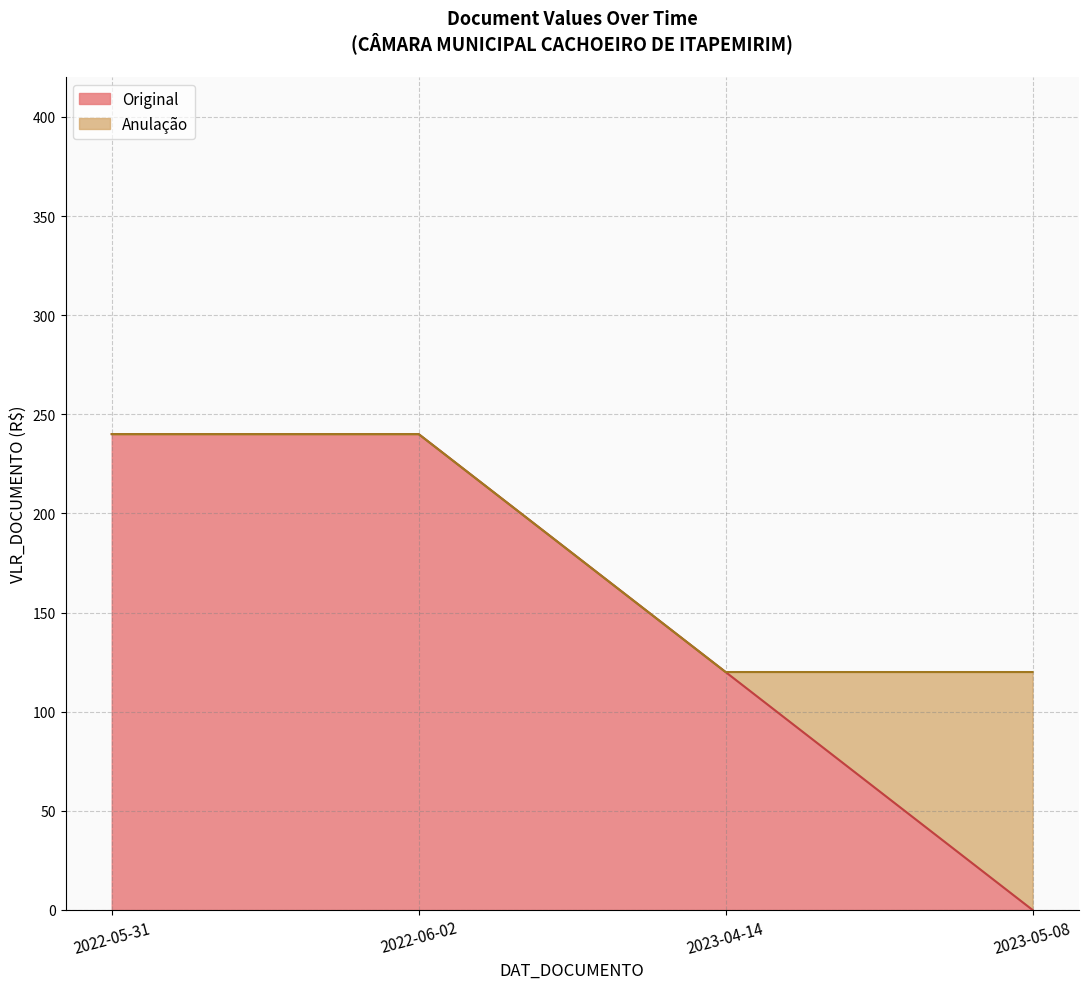

Reading right to left, transcribe all the data shown in this chart.

2023-05-08=120	2023-04-14=120	2022-06-02=240	2022-05-31=240